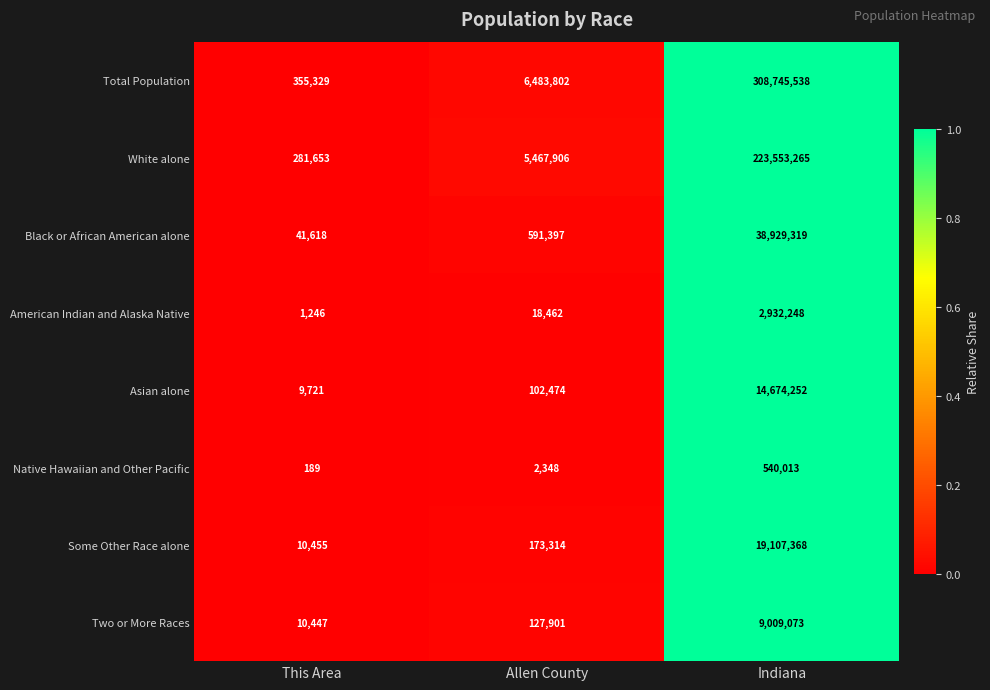

Reading left to right, extract all data points from this chart.

Total Population: This Area=355329	Allen County=6483802	Indiana=308745538
White alone: This Area=281653	Allen County=5467906	Indiana=223553265
Black or African American alone: This Area=41618	Allen County=591397	Indiana=38929319
American Indian and Alaska Native: This Area=1246	Allen County=18462	Indiana=2932248
Asian alone: This Area=9721	Allen County=102474	Indiana=14674252
Native Hawaiian and Other Pacific: This Area=189	Allen County=2348	Indiana=540013
Some Other Race alone: This Area=10455	Allen County=173314	Indiana=19107368
Two or More Races: This Area=10447	Allen County=127901	Indiana=9009073